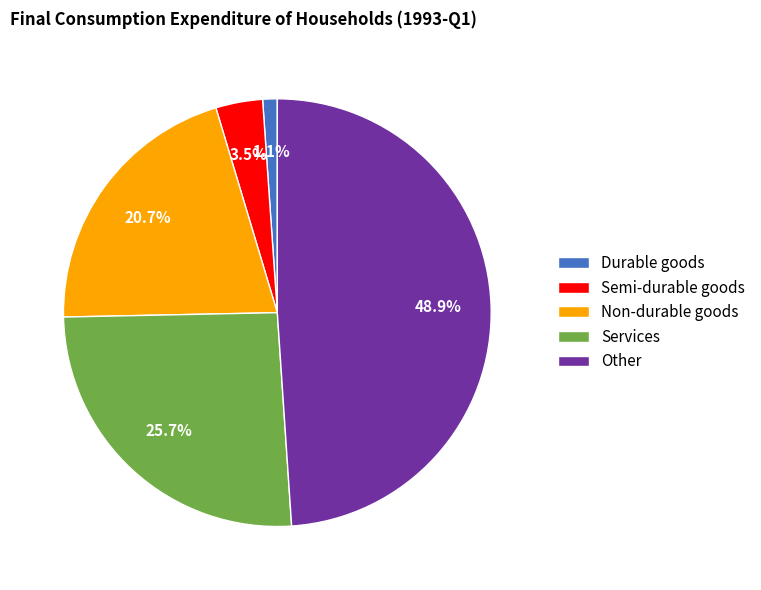

What percentage do Non-durable goods and Semi-durable goods together represent?

24.2%